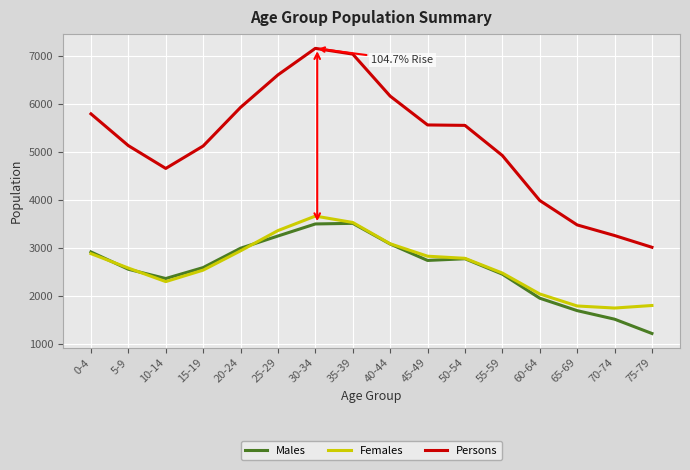

Which category has the lowest value in the Persons series?

75-79